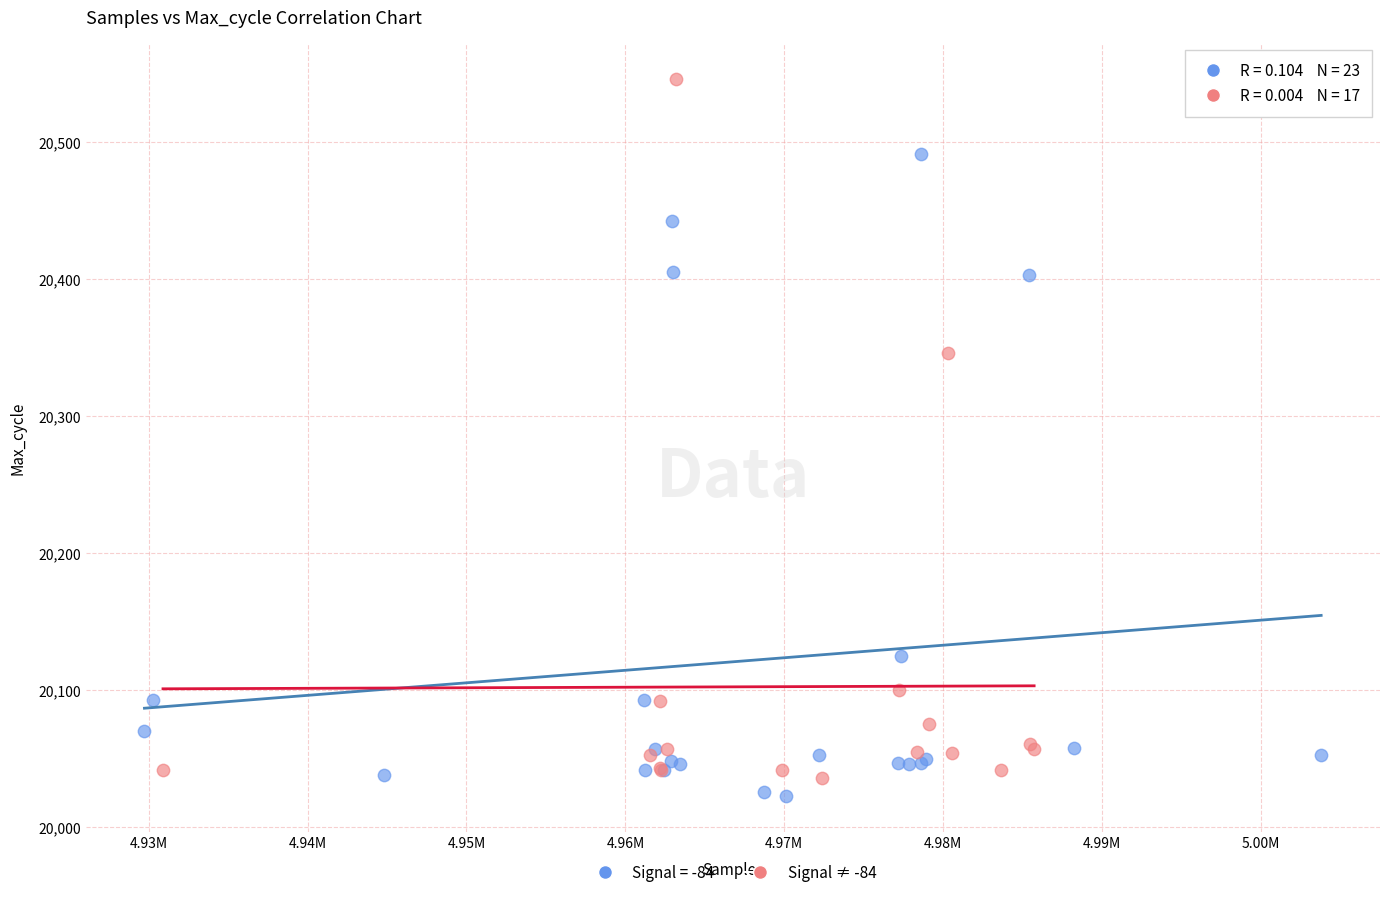

Which series has the widest spread of Y values?

Signal ≠ -84